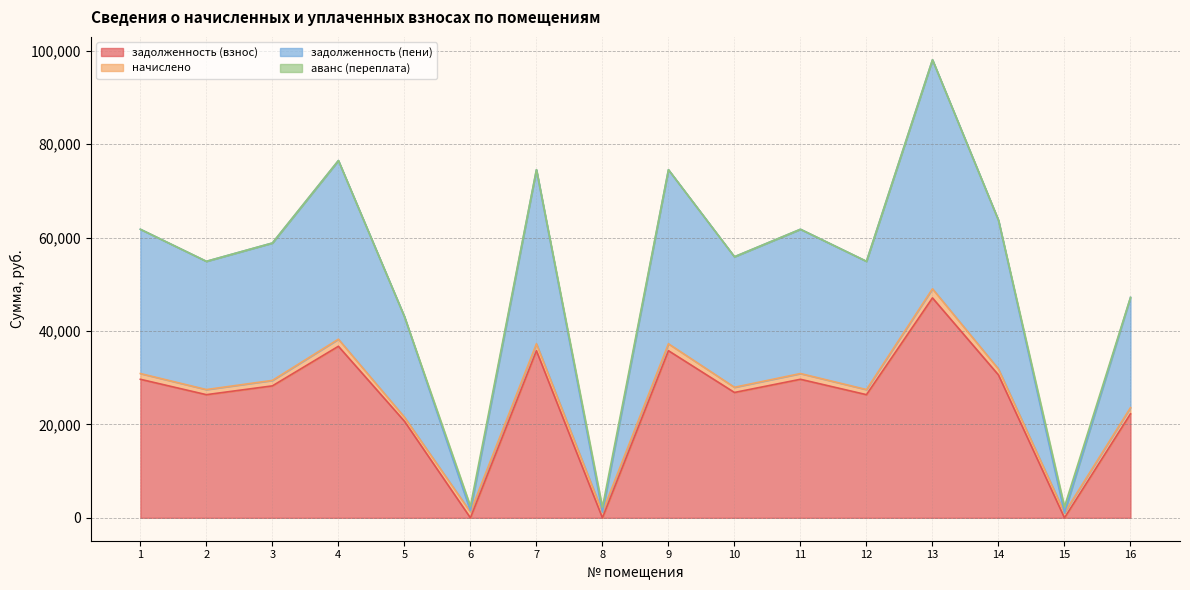

The value of задолженность (взнос) at 3 is 28252.8. True or false?

True